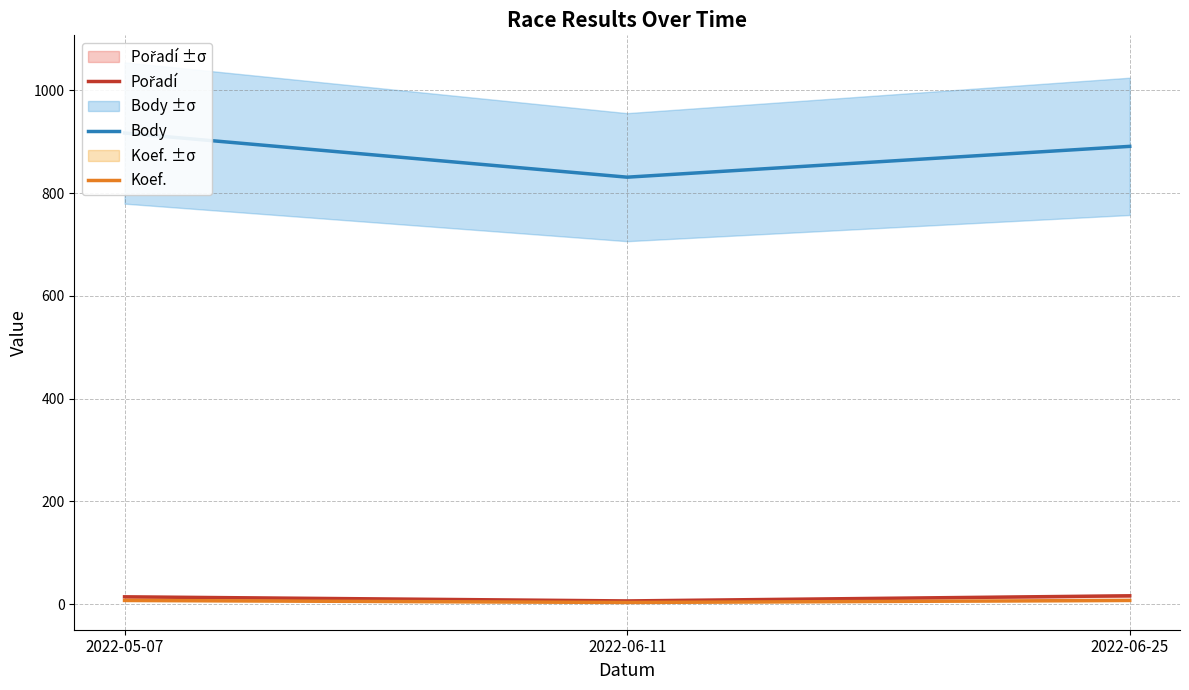

Rank the series by their maximum value, from highest to lowest.

Body, Pořadí, Koef.